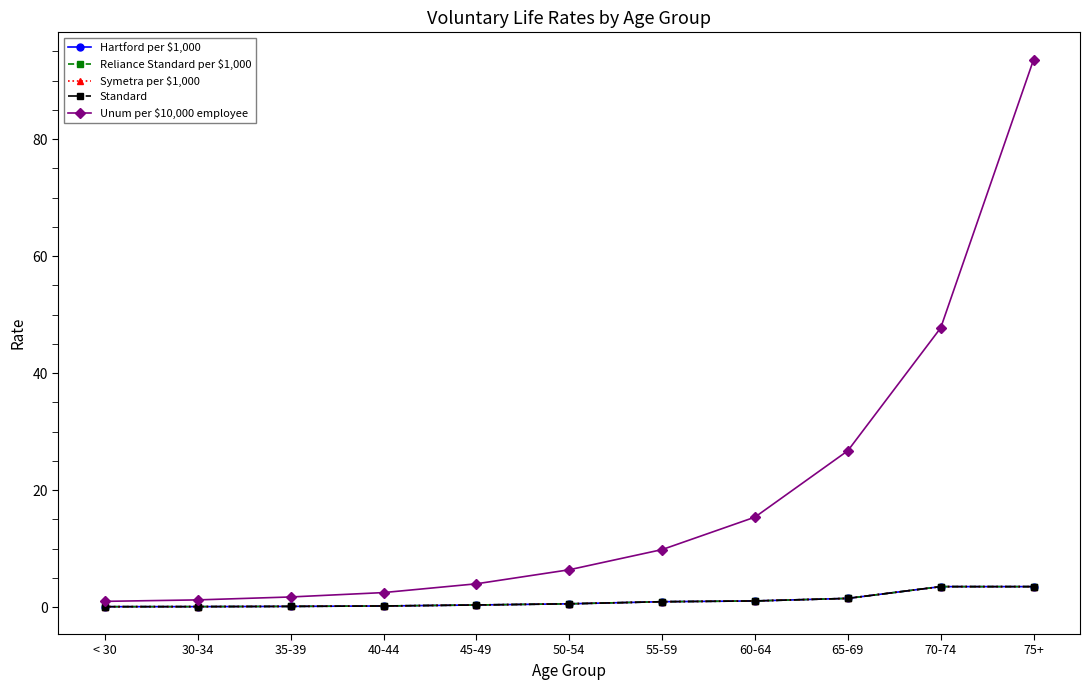

Rank the categories by Hartford per $1,000 value from highest to lowest.

70-74, 75+, 65-69, 60-64, 55-59, 50-54, 45-49, 40-44, 35-39, 30-34, < 30